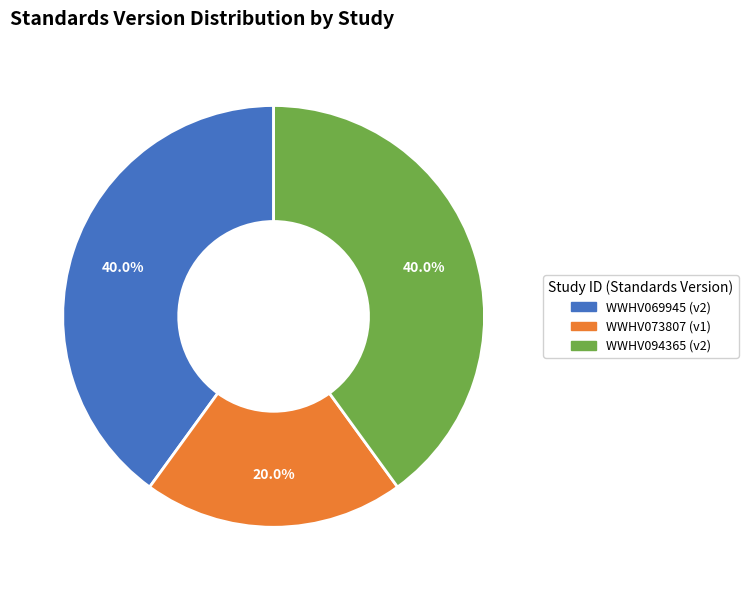

To the nearest percent, what is the combined percentage of WWHV073807 and WWHV094365?

60%